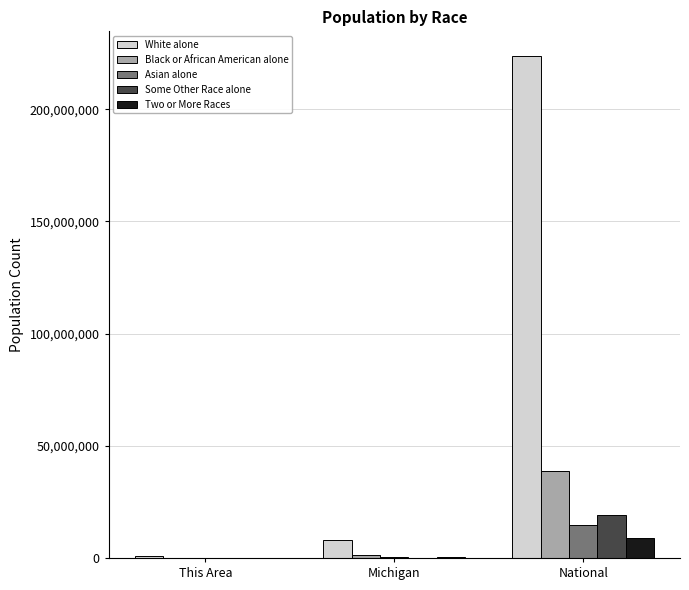

Which category has the highest value in the Black or African American alone series?

National